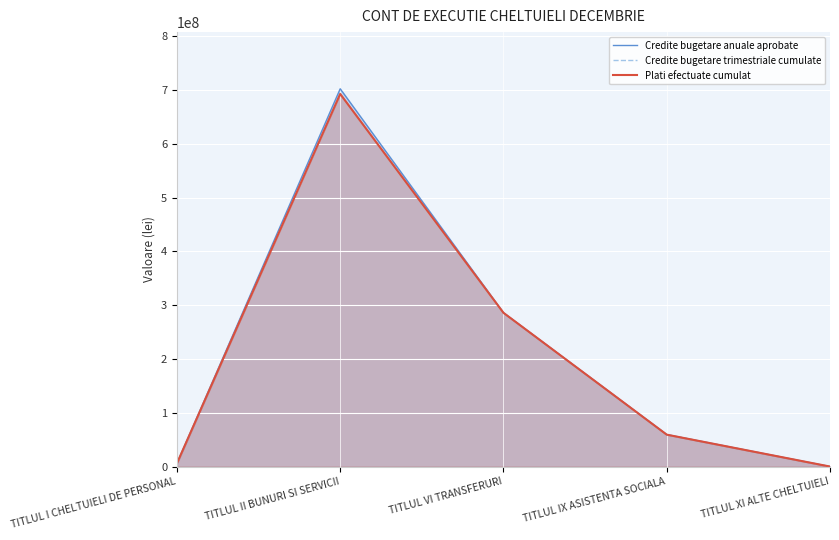

What is the highest value of the Credite bugetare trimestriale cumulate series?

692995730